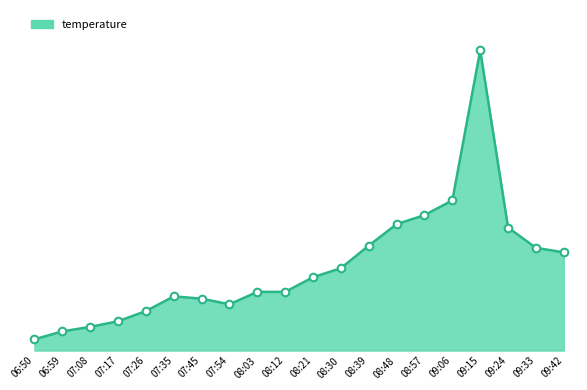

What is the change in value from 07:45 to 08:48?

+6.6